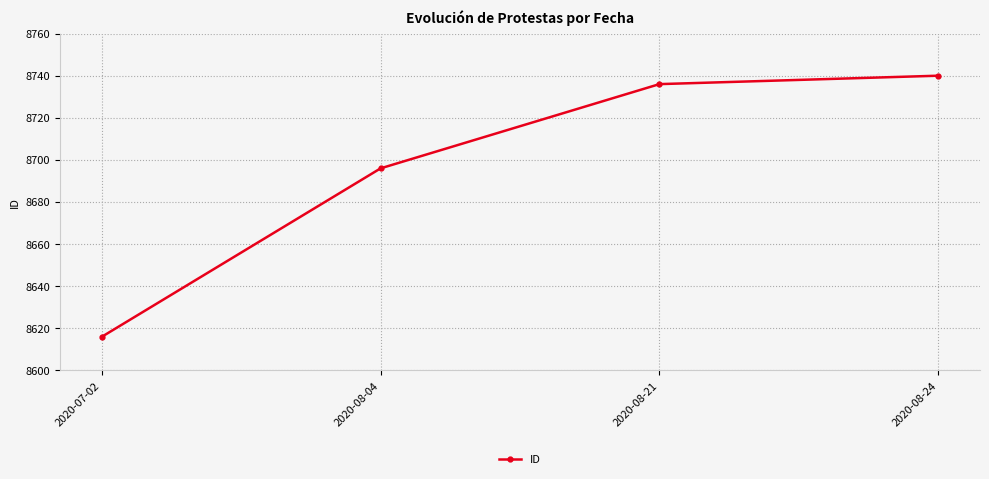

What position from the left is 2020-07-02?

1